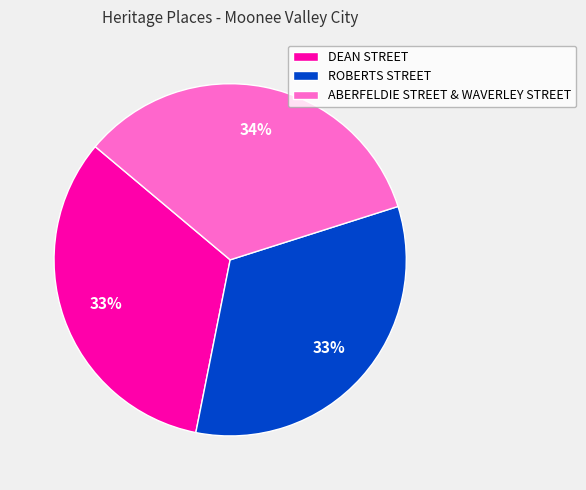

The ROBERTS STREET slice represents 33% of the pie. True or false?

True